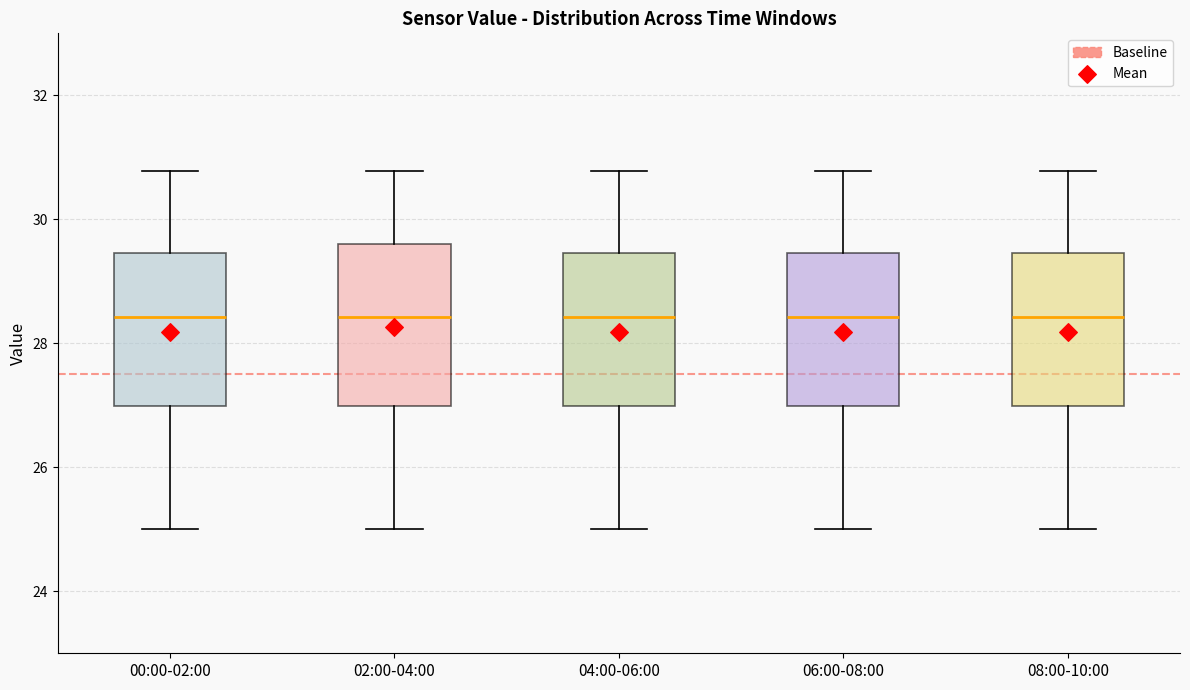

Reading left to right, transcribe this box plot: for each box, give where its median line is, the range the box spans, and where its two whiskers end, as read against the y-axis. The values are not printed on the chart, so give them approximately, as read against the axis.

00:00-02:00: median 28.4, box 27.0 to 29.4, whiskers 25.0 to 30.8
02:00-04:00: median 28.4, box 27.0 to 29.6, whiskers 25.0 to 30.8
04:00-06:00: median 28.4, box 27.0 to 29.4, whiskers 25.0 to 30.8
06:00-08:00: median 28.4, box 27.0 to 29.4, whiskers 25.0 to 30.8
08:00-10:00: median 28.4, box 27.0 to 29.4, whiskers 25.0 to 30.8